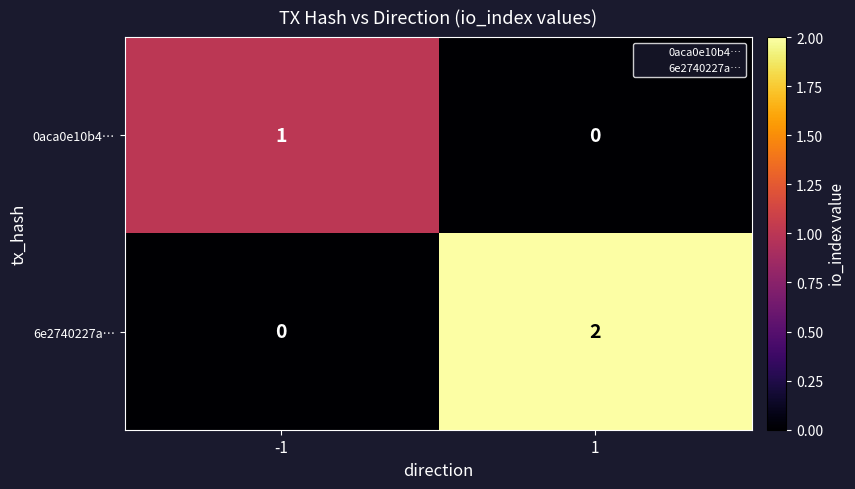

Between -1 and 1, which series saw the biggest shift?

6e2740227a…